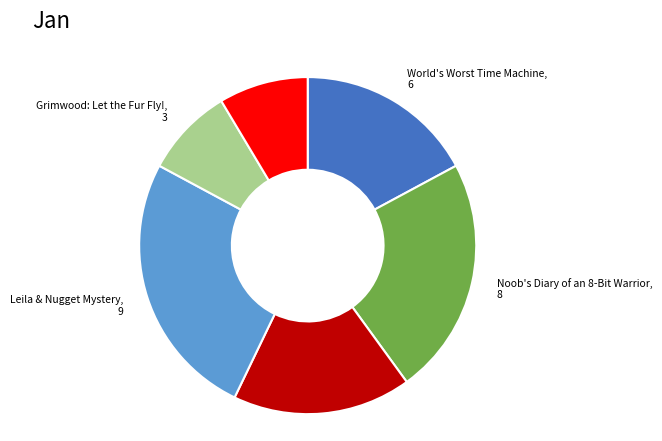

Is there a majority slice in this chart?

No